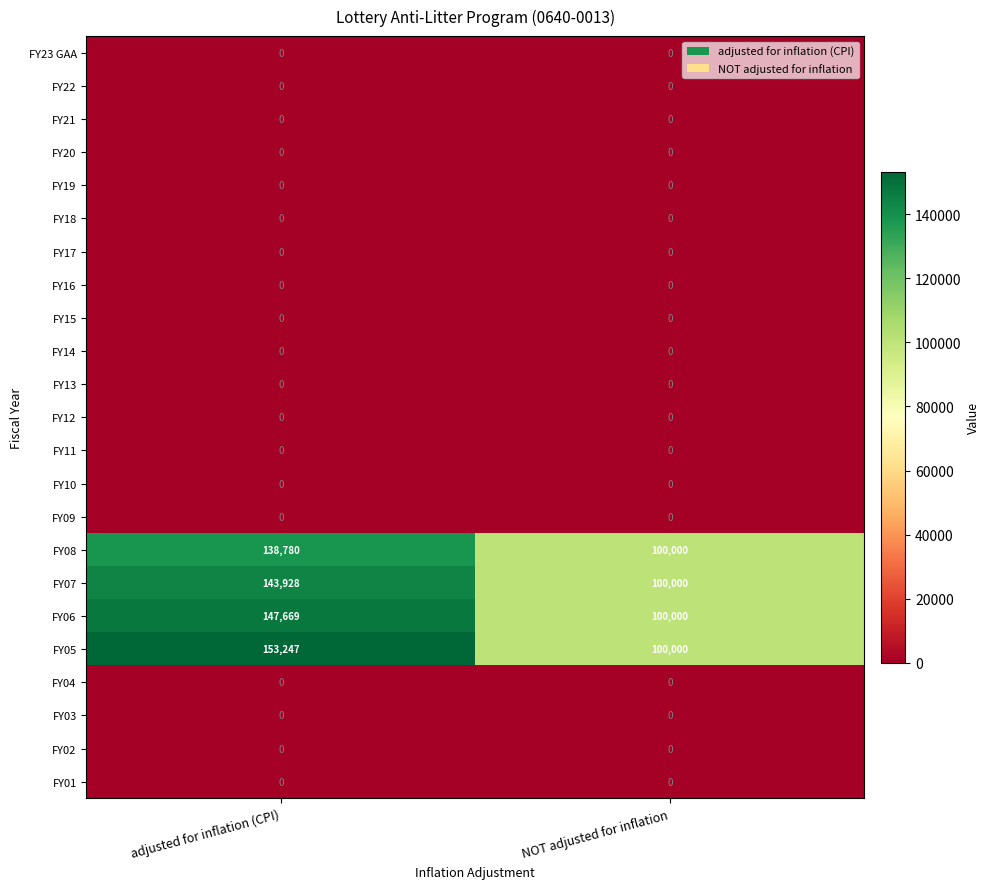

Which series has the largest range (max minus min)?

FY05